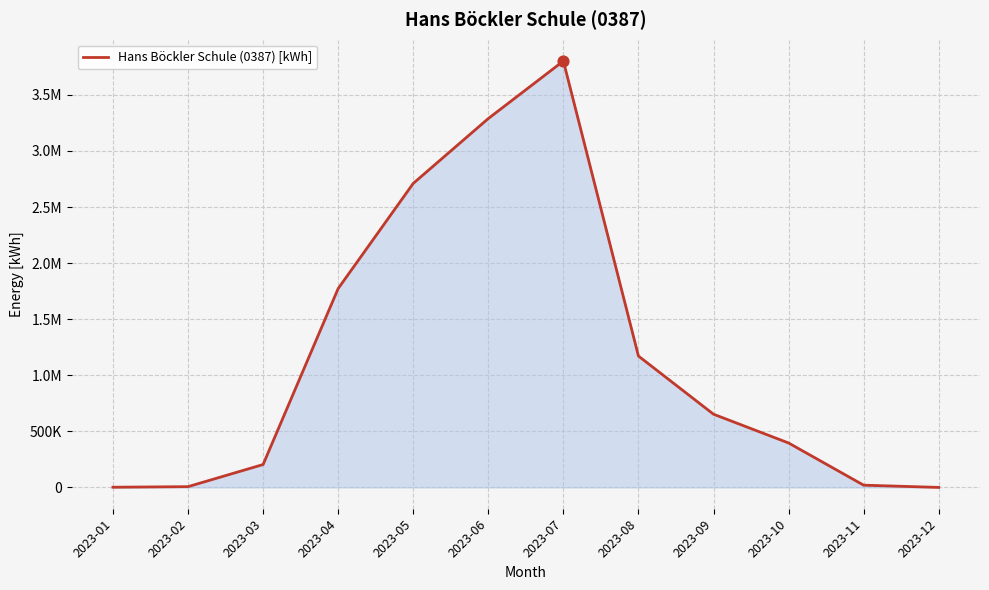

What is the ratio of the value at 2023-05 to the value at 2023-07?

0.7